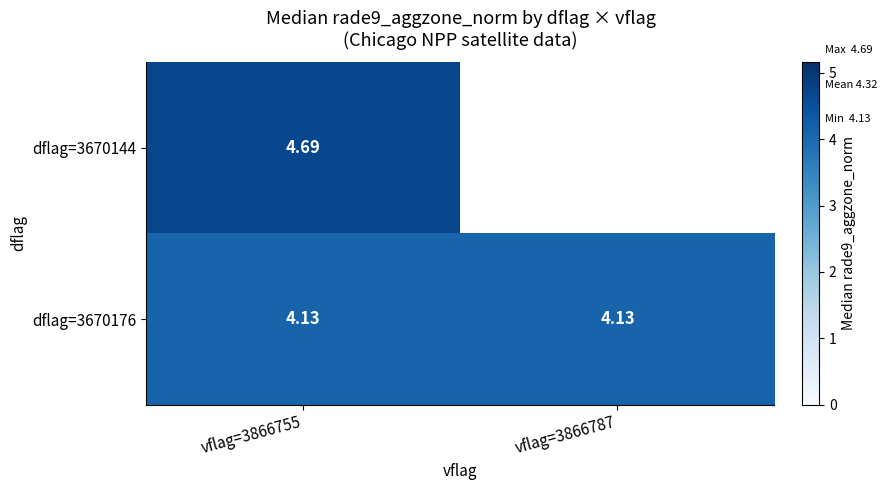

Between vflag=3866755 and vflag=3866787, which series saw the biggest shift?

dflag=3670176